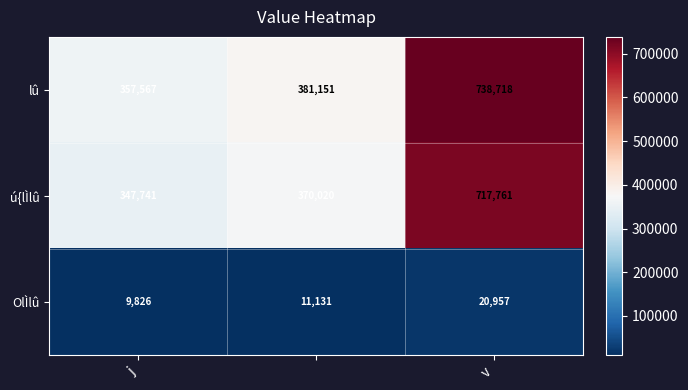

What is the difference between the maximum and minimum values in the lû series?

381151